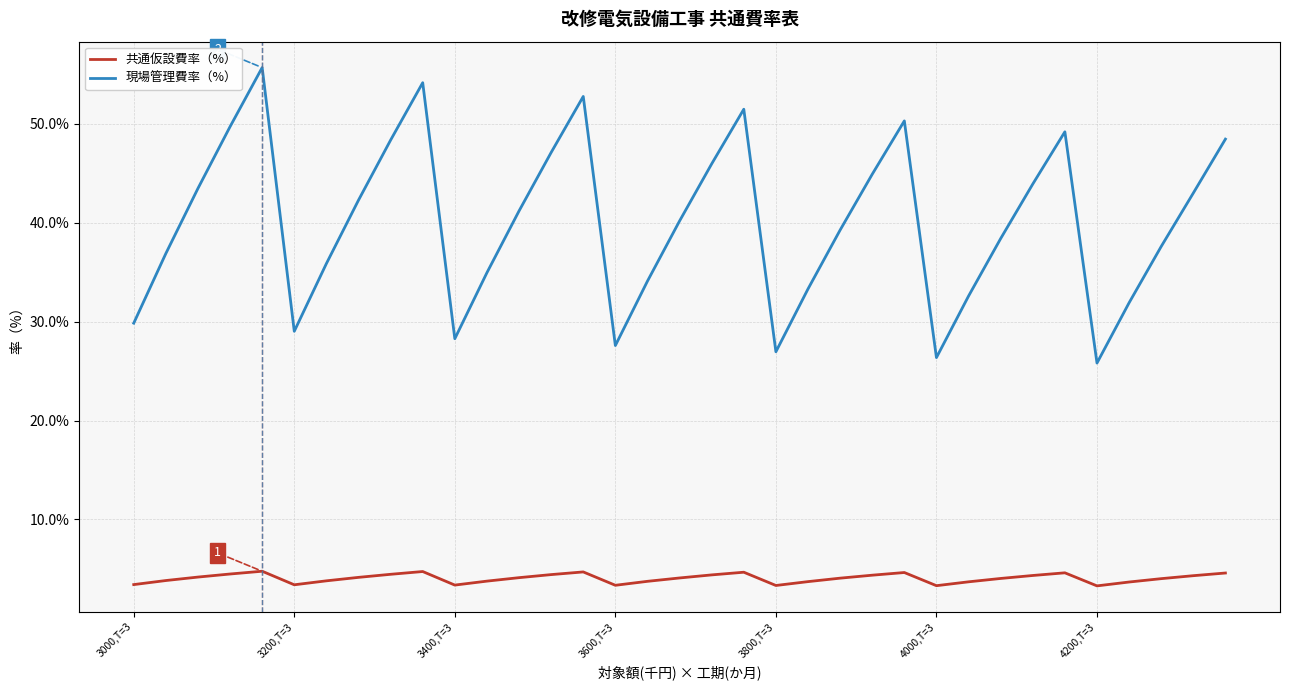

Which series has the largest range (max minus min)?

現場管理費率（%）